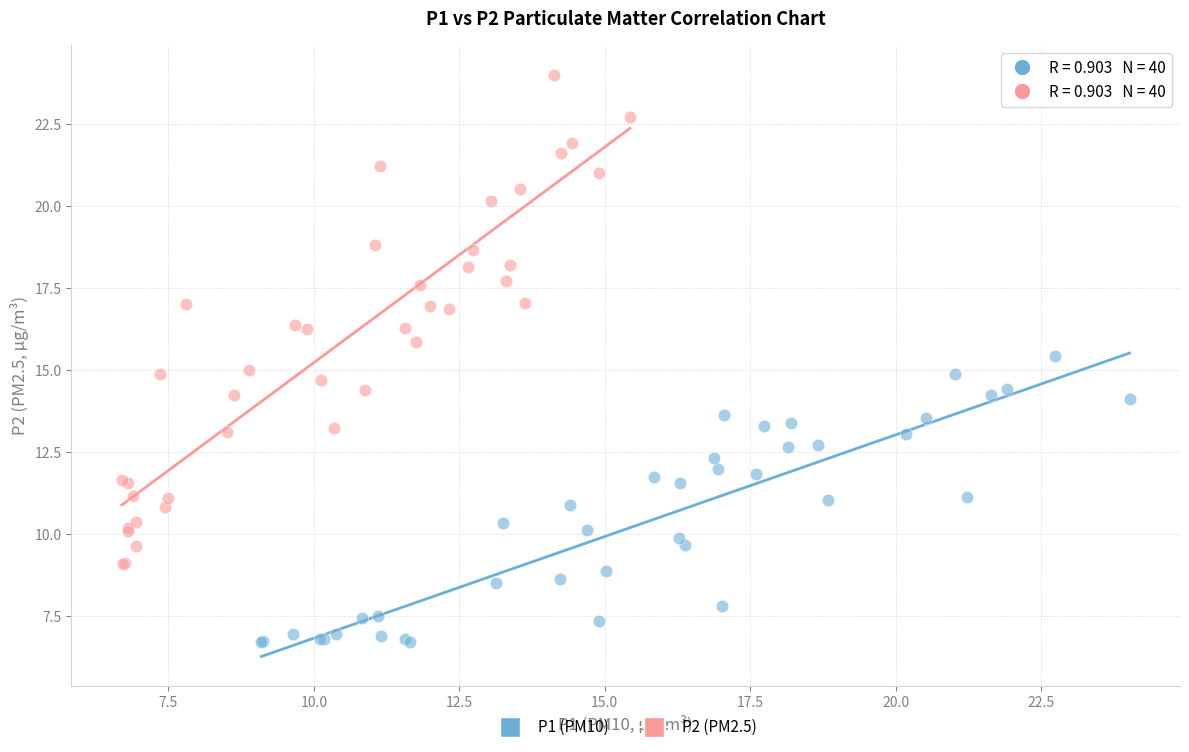

Which series reaches the maximum Y coordinate?

P2 (PM2.5)